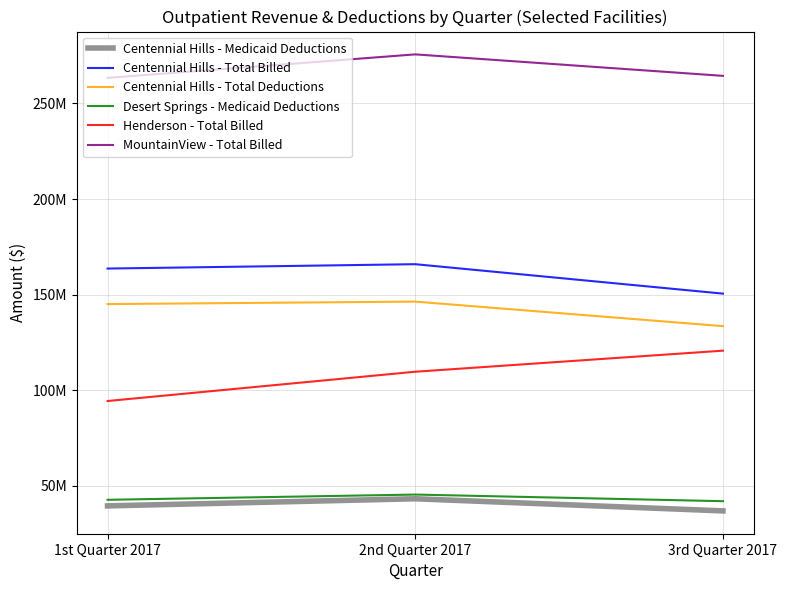

Is this an area chart (filled region under the line)?

No